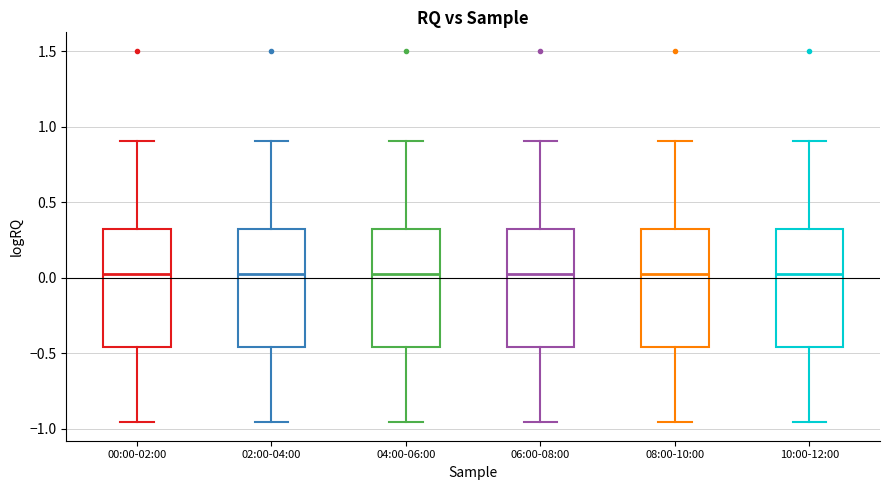

Where is the upper edge of the box for 06:00-08:00 on the y-axis? The values are not printed on the chart, so give them approximately, as read against the axis.

0.30